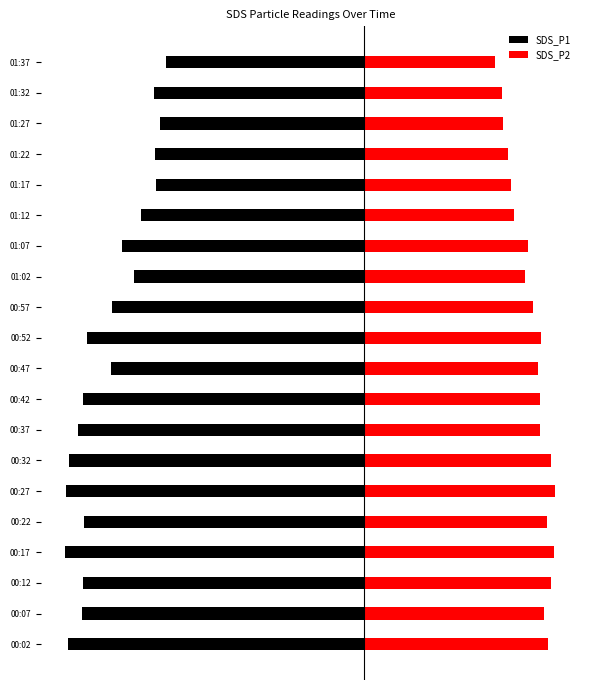

The value of SDS_P2 at 17 is 15.7. True or false?

True